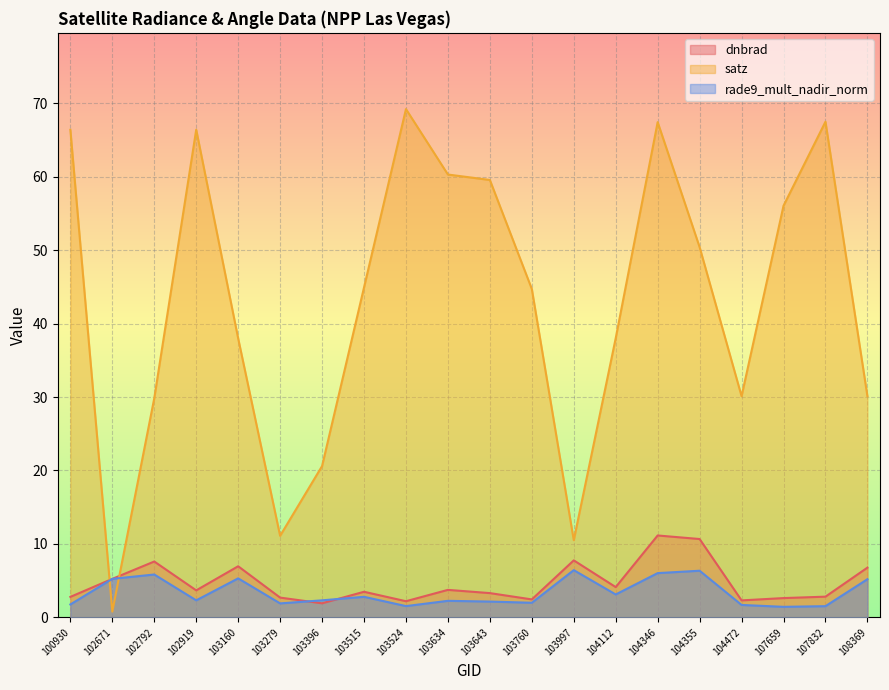

Where does the dnbrad series first go above 3?

102671